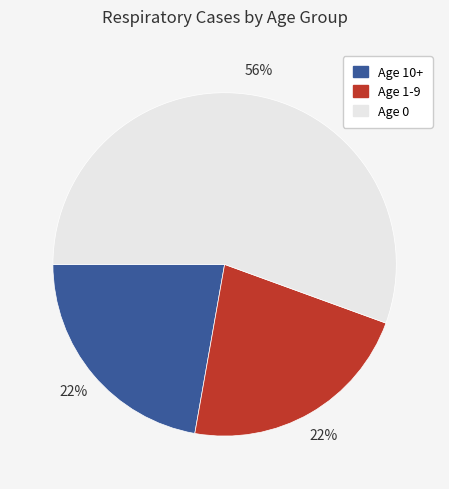

How many segments does this pie chart have?

3